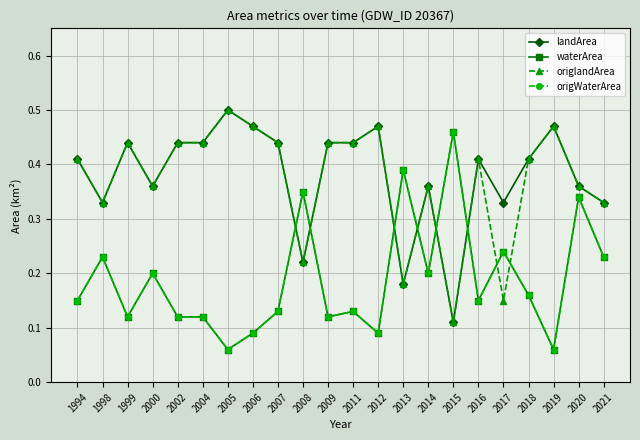

Does the chart have visible grid lines?

Yes